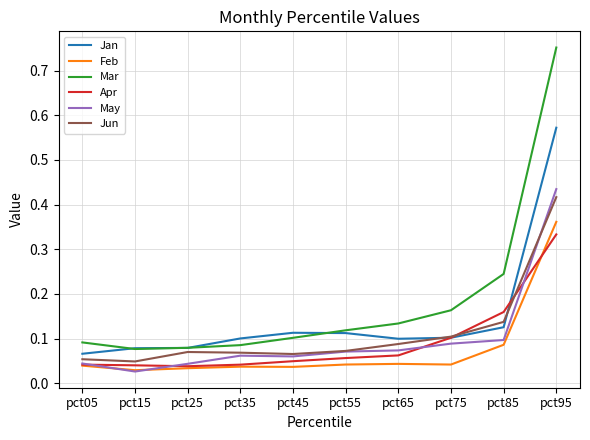

At which label does Mar reach its peak?

pct95